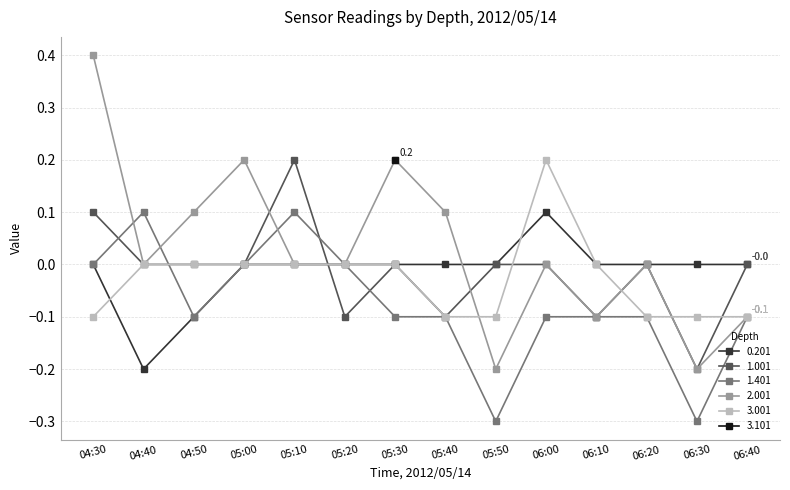

How many interior local valleys does the 1.001 series have?

4